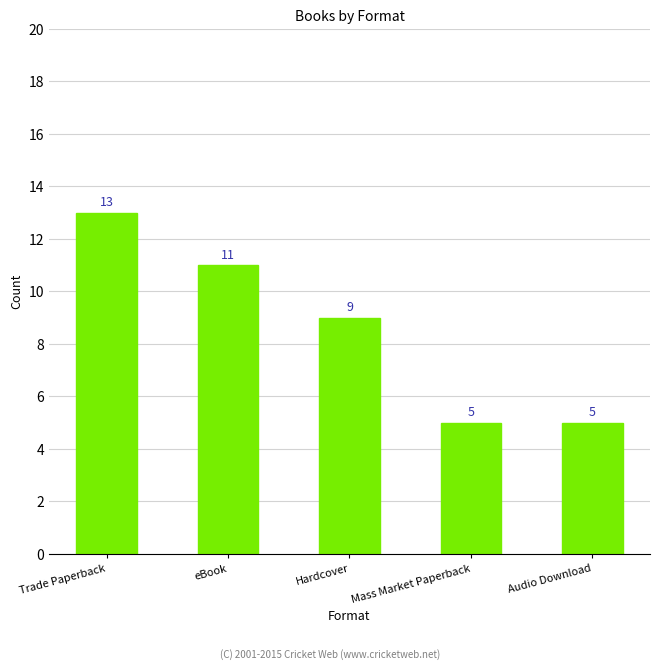

What is the difference between the maximum and second lowest values?

8